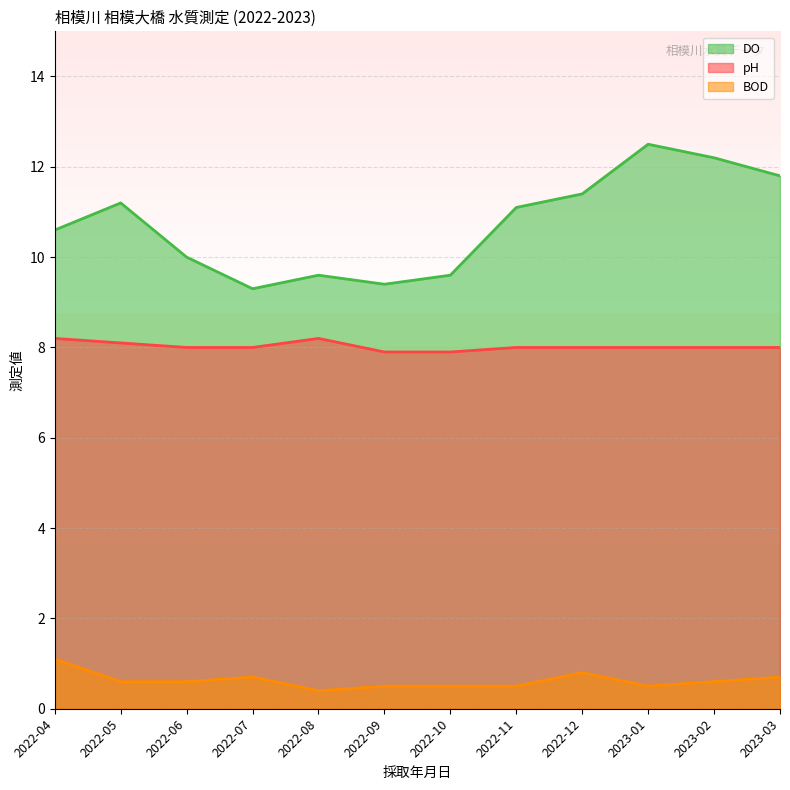

What position from the left is 2023-02?

11